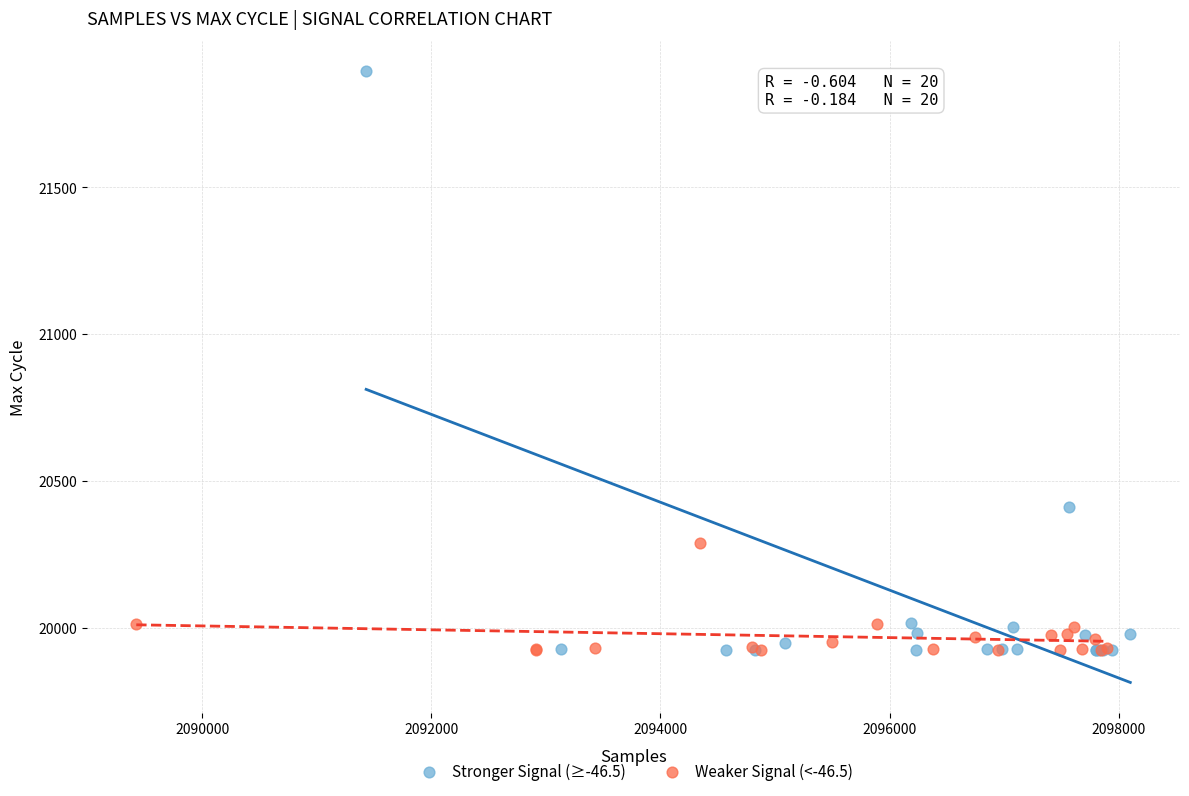

Which series contains the highest Y value?

Stronger Signal (≥-46.5)